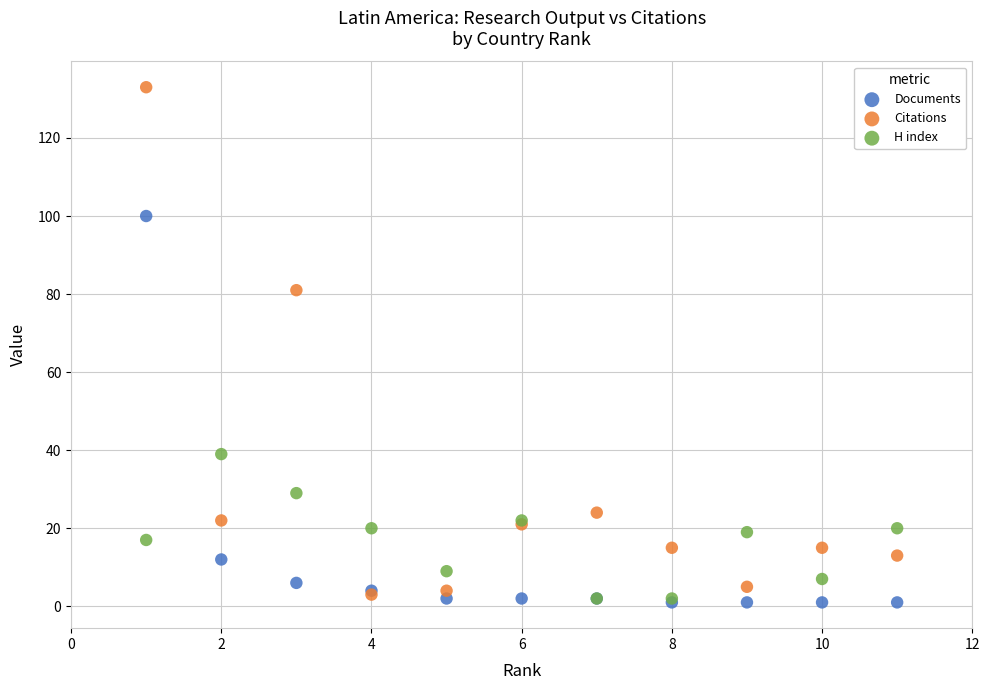

Which series has the widest spread of Y values?

Citations